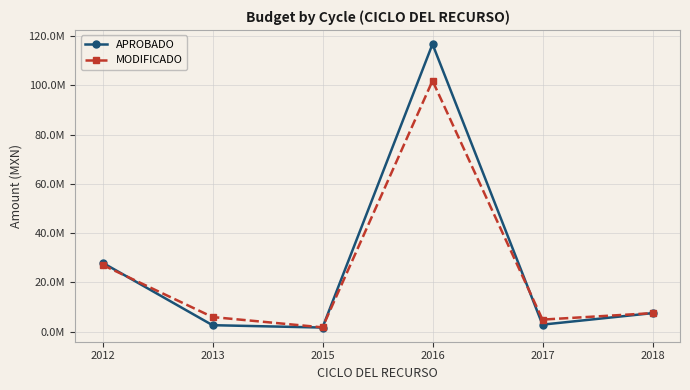

Rank the series by their average value, from highest to lowest.

APROBADO, MODIFICADO